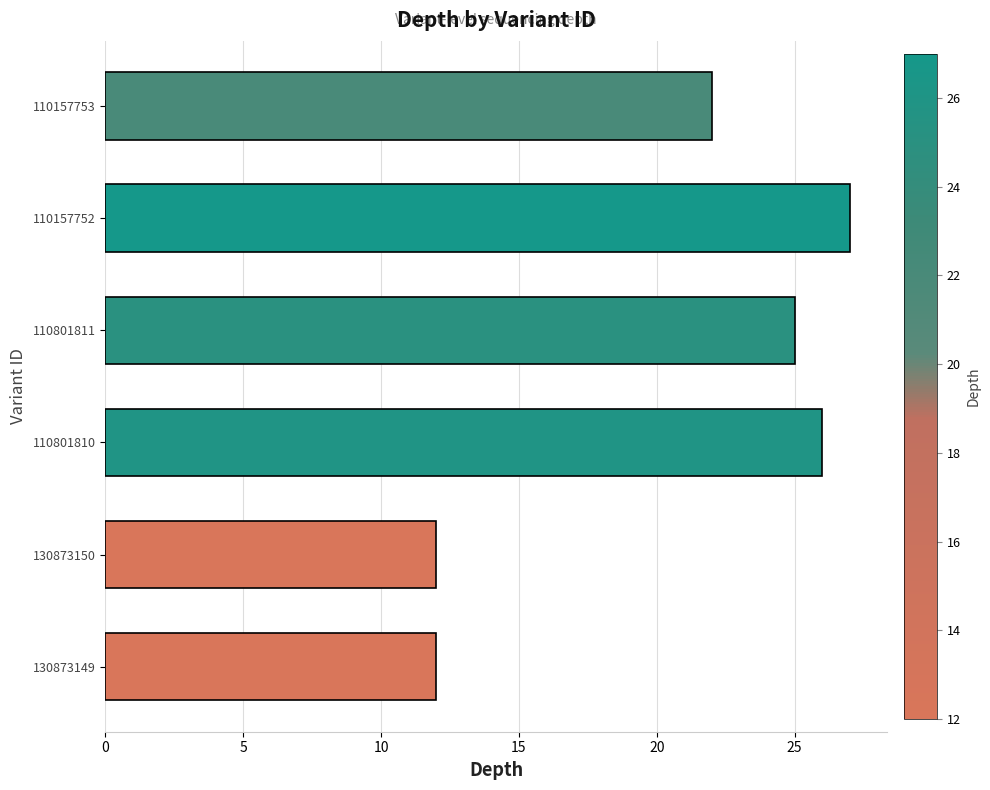

Which category has the highest value across all series?

110157752